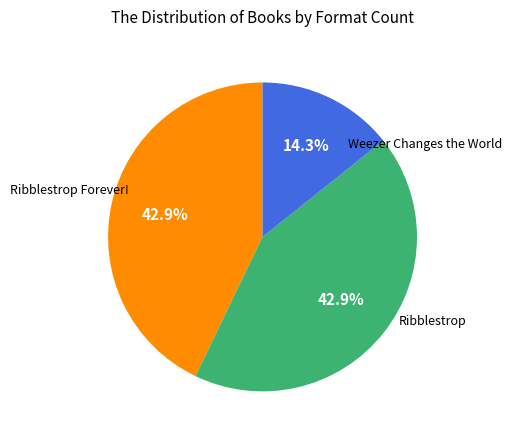

Does any single category account for the majority?

No